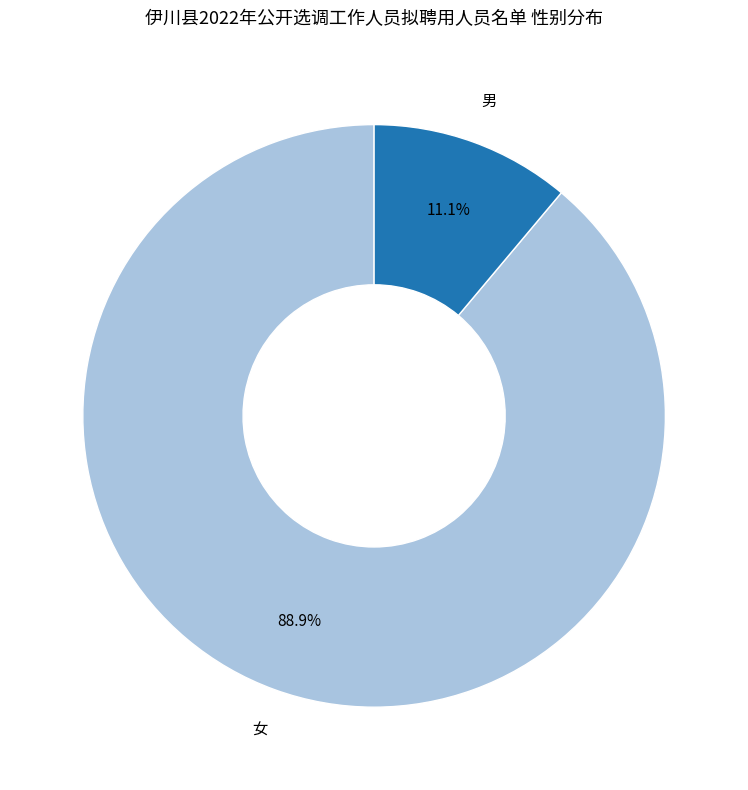

Is there any slice that represents more than half of the pie?

Yes